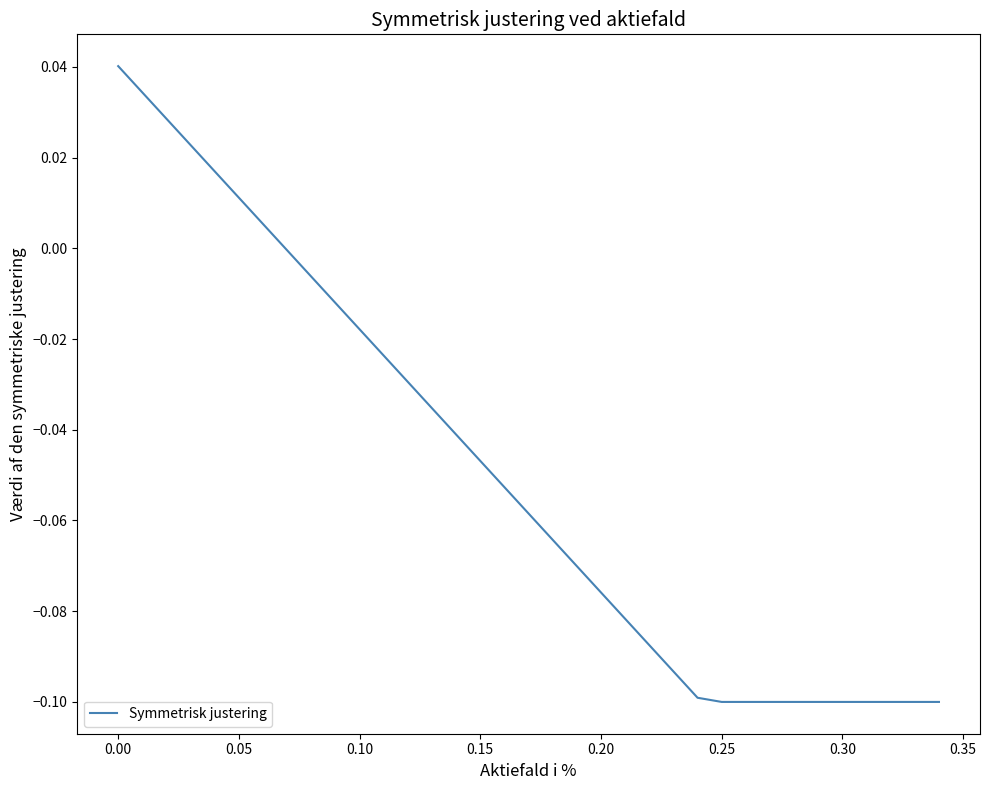

Does the chart have visible grid lines?

No